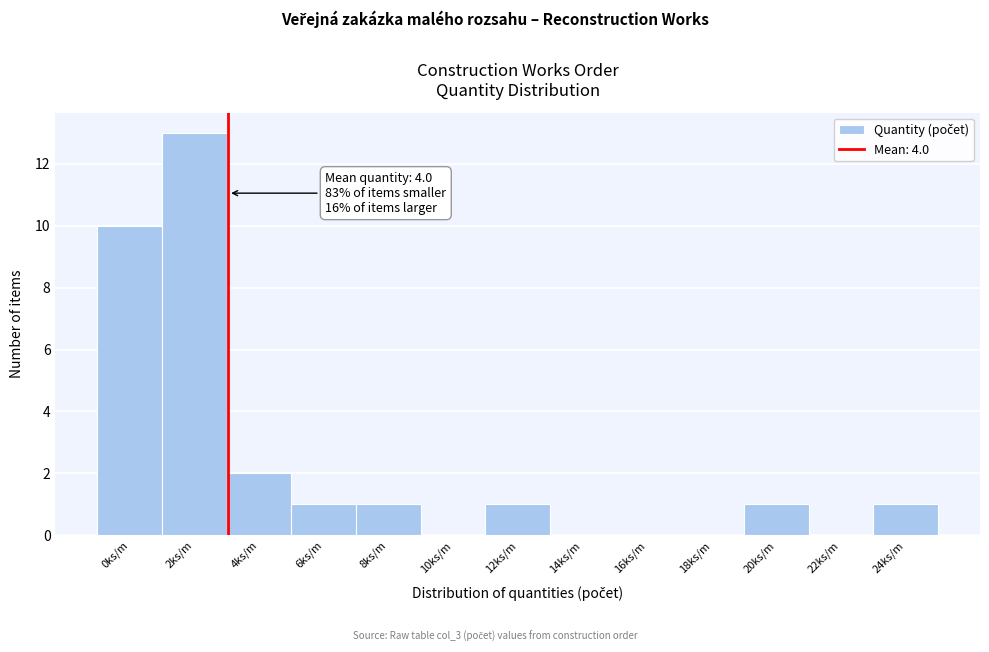

Reading left to right, what are all the values shown in this chart?

0ks/m=10	2ks/m=13	4ks/m=2	6ks/m=1	8ks/m=1	10ks/m=0	12ks/m=1	14ks/m=0	16ks/m=0	18ks/m=0	20ks/m=1	22ks/m=0	24ks/m=1